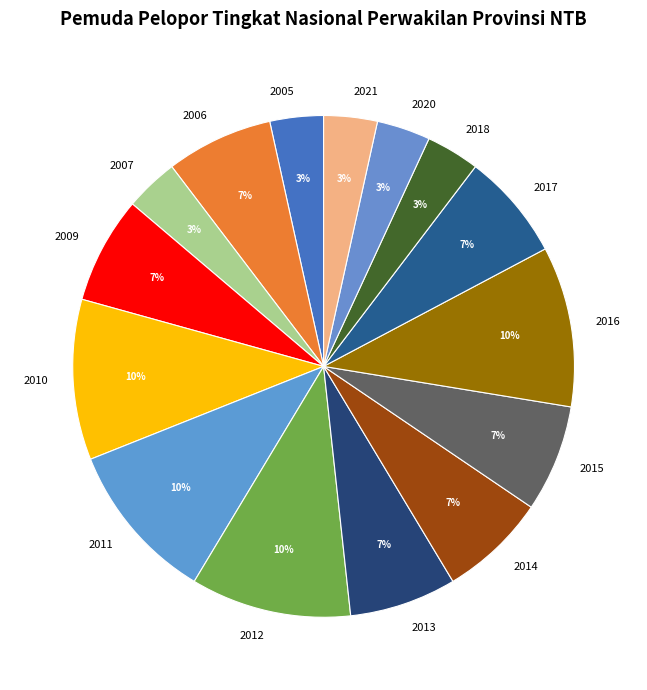

Does 2011 account for over 50% of the chart?

No